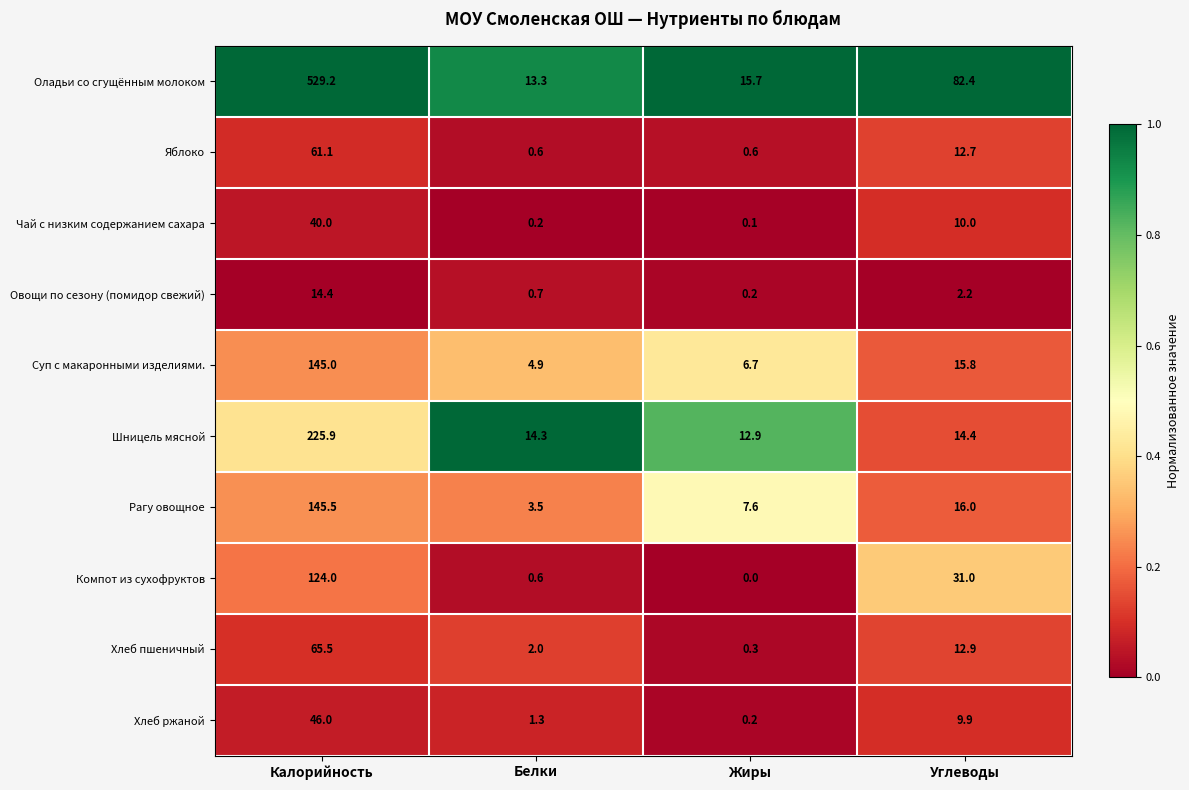

What is the total value across all series at Жиры?

44.3